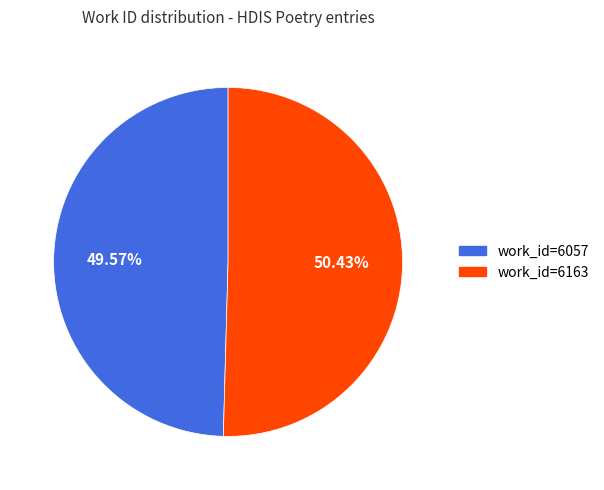

What is the ratio of the value at work_id=6163 to the value at work_id=6057?

1.0